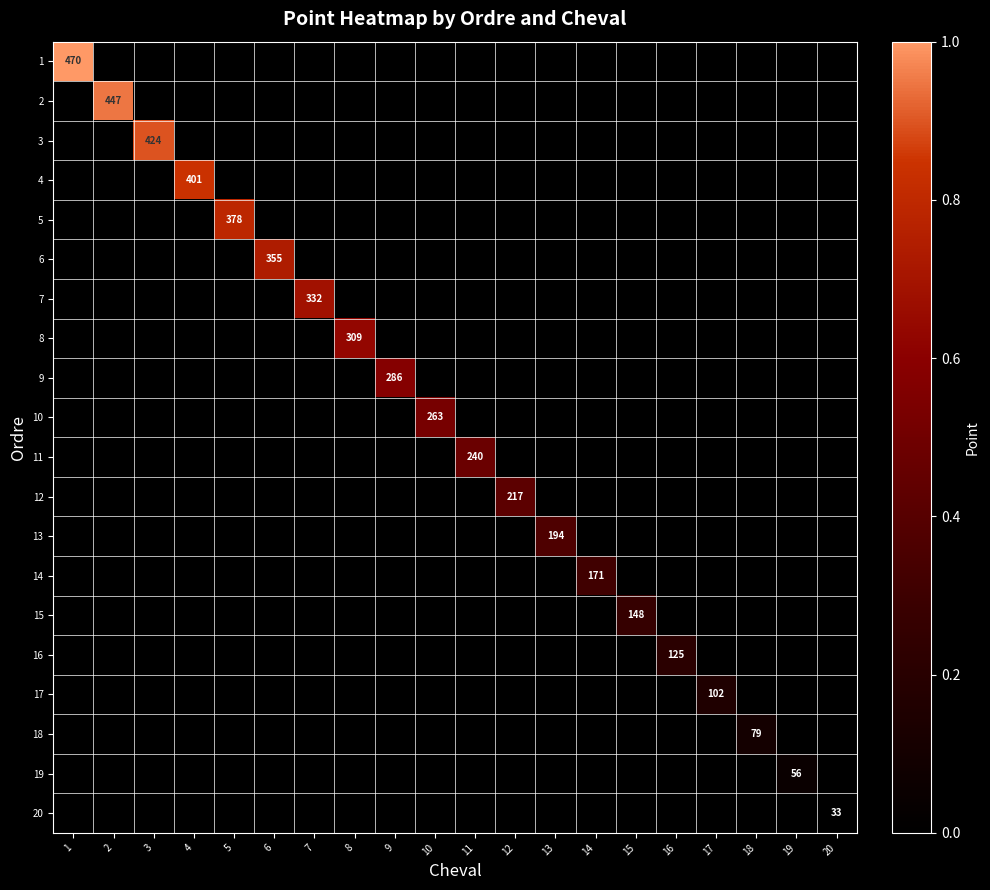

How many positive values does the 2 series have?

1